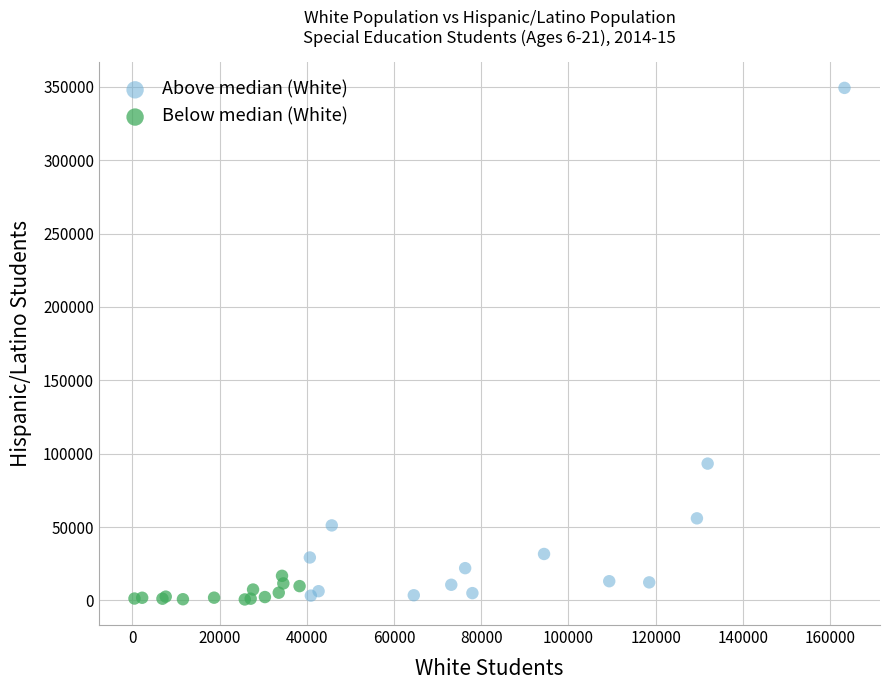

Which series has the largest Y range (max minus min)?

Above median (White)